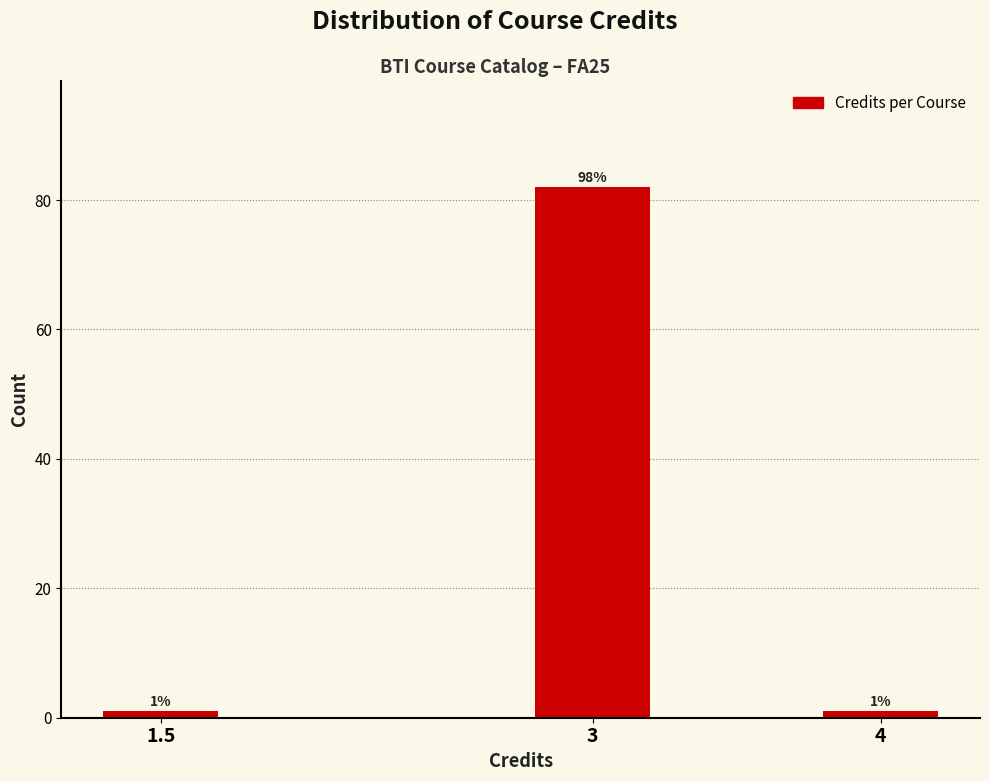

Reading left to right, list all the values displayed in this chart.

1	82	1